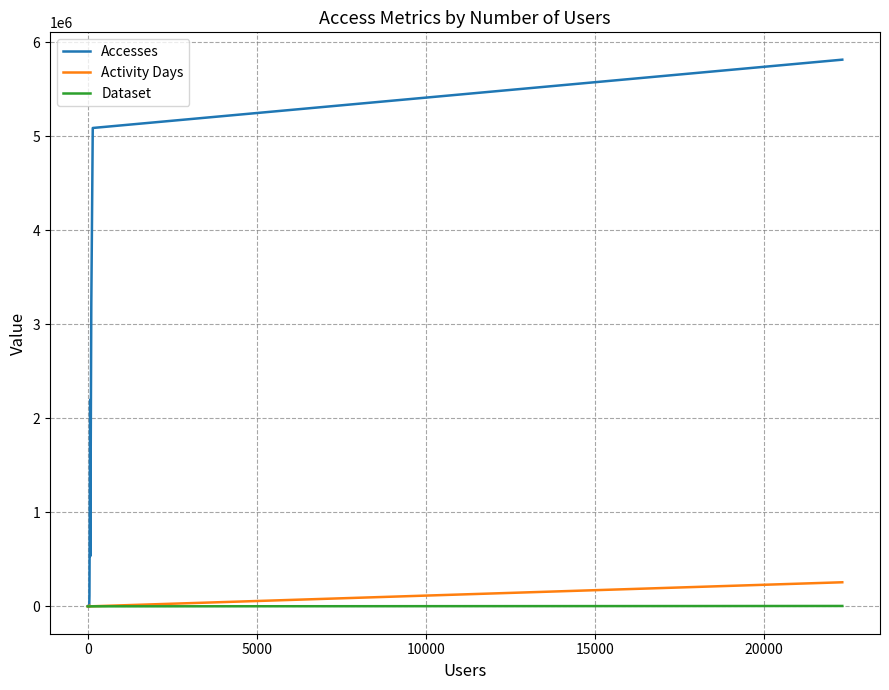

What is the sum of all Dataset values?

5421